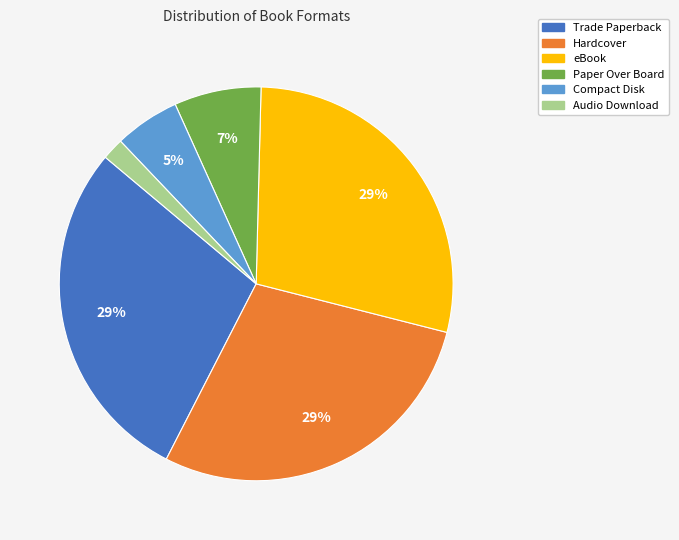

Is the sum of Hardcover and eBook greater than half?

Yes